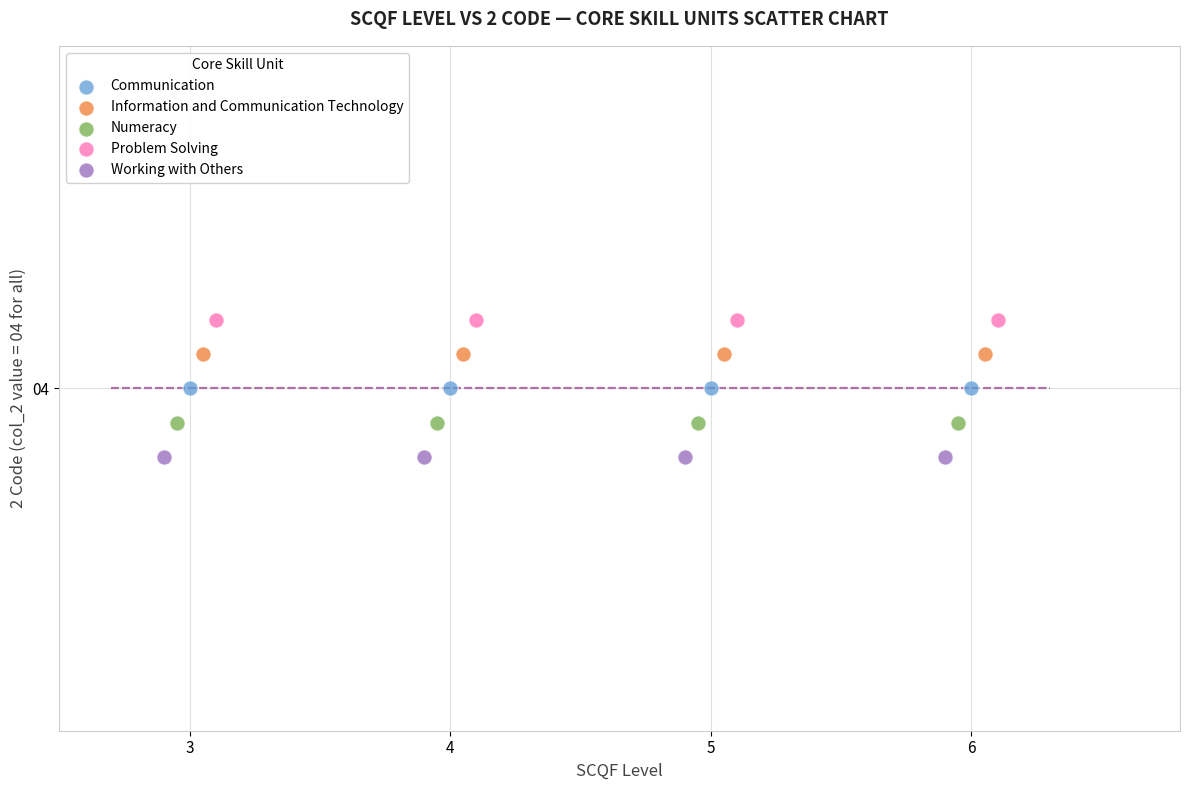

What are all the series names shown in the legend?

Communication, Information and Communication Technology, Numeracy, Problem Solving, Working with Others